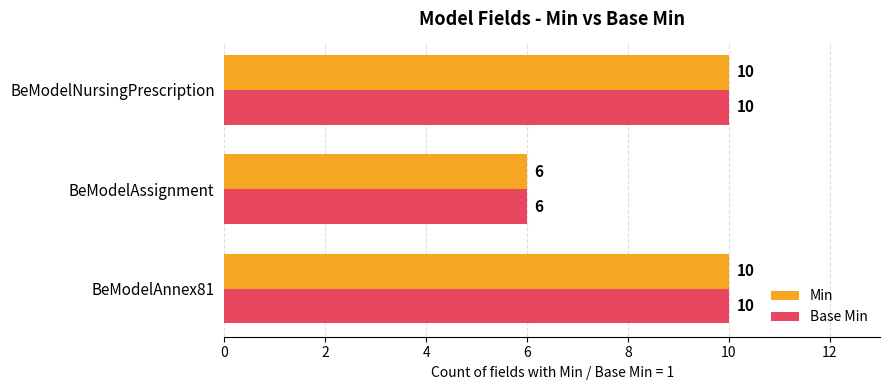

What is the total value across all series at BeModelAssignment?

12